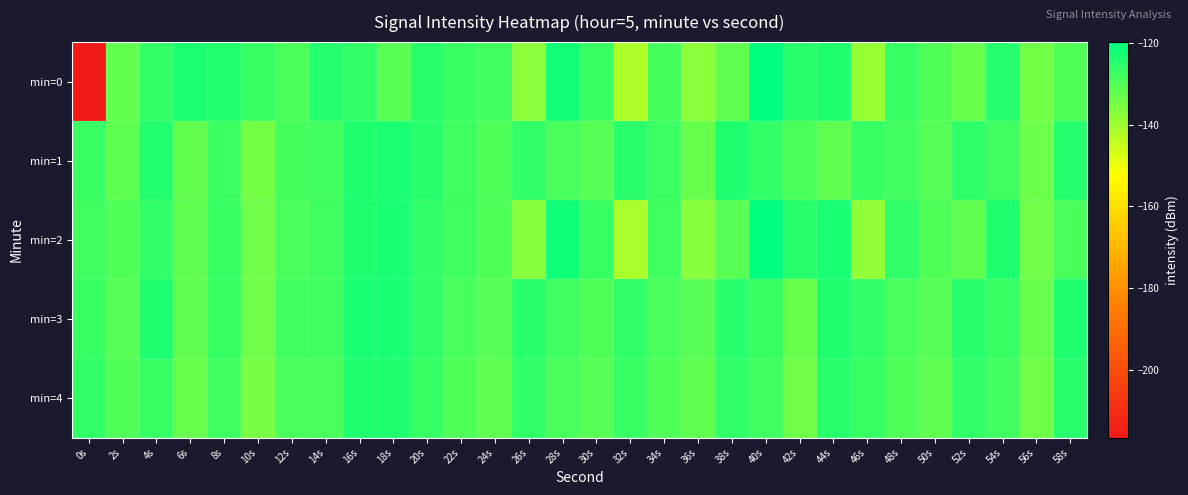

Between 32s and 48s, which series saw the biggest shift?

min=2